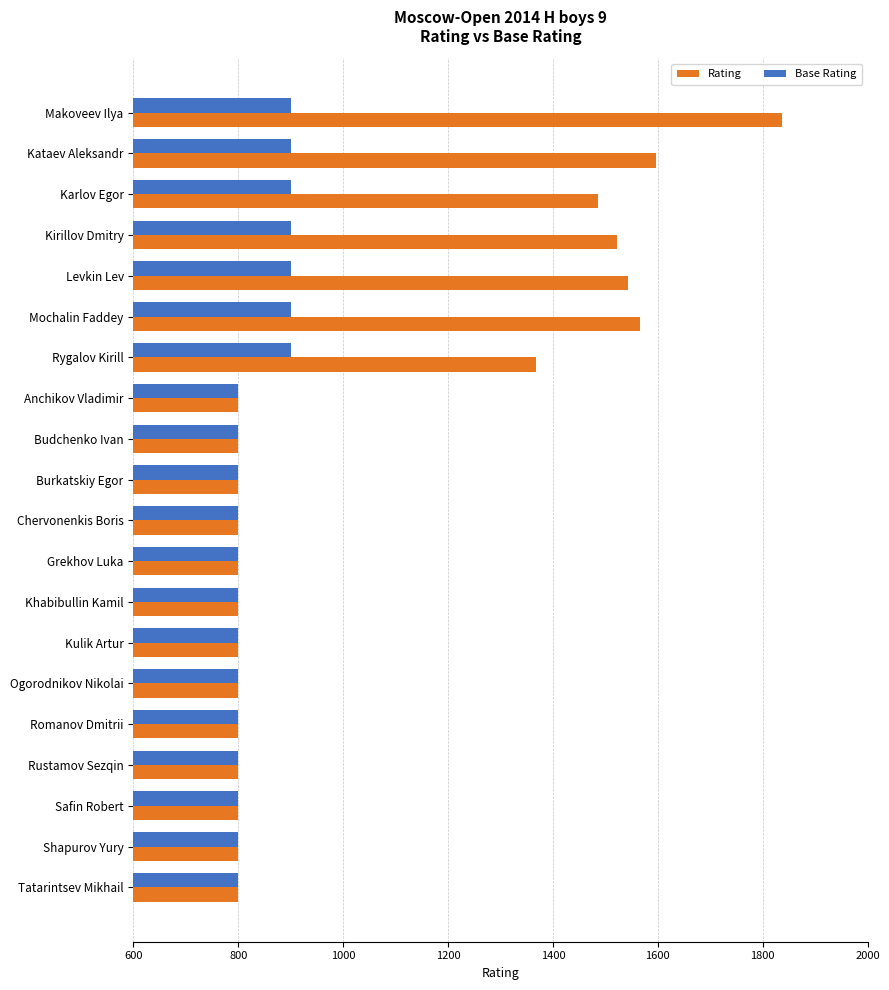

List the series in order of their overall mean, lowest first.

Base Rating, Rating